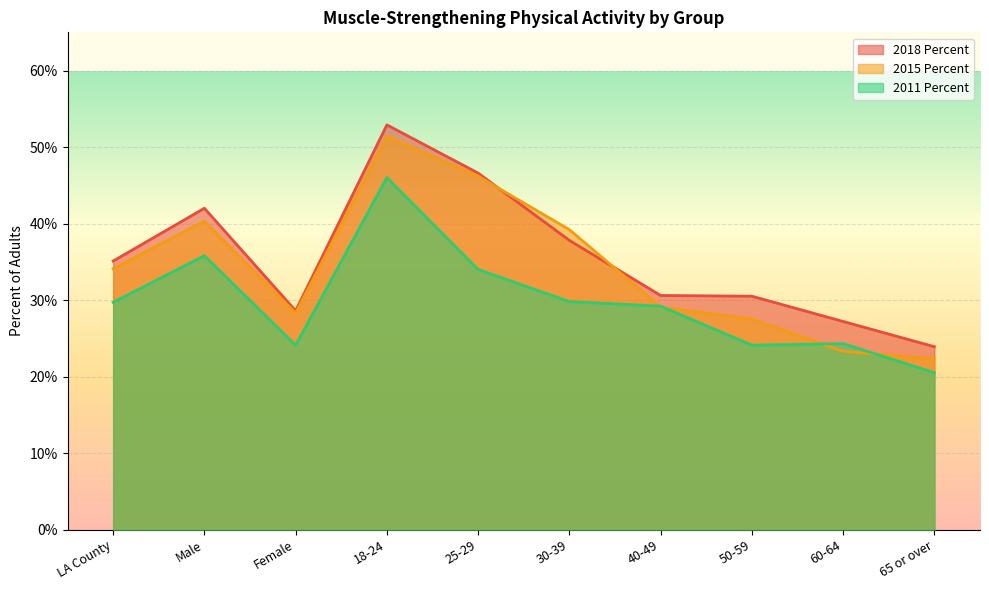

Reading left to right, extract all data points from this chart.

2018 Percent: LA County=0.4	Male=0.4	Female=0.3	18-24=0.5	25-29=0.5	30-39=0.4	40-49=0.3	50-59=0.3	60-64=0.3	65 or over=0.2
2015 Percent: LA County=0.3	Male=0.4	Female=0.3	18-24=0.5	25-29=0.5	30-39=0.4	40-49=0.3	50-59=0.3	60-64=0.2	65 or over=0.2
2011 Percent: LA County=0.3	Male=0.4	Female=0.2	18-24=0.5	25-29=0.3	30-39=0.3	40-49=0.3	50-59=0.2	60-64=0.2	65 or over=0.2